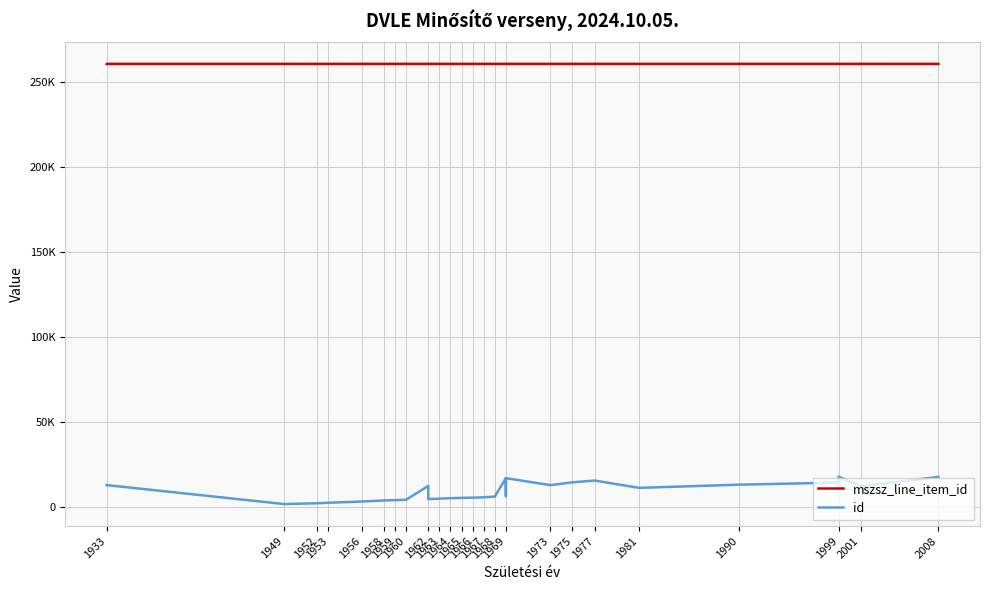

Reading left to right, transcribe all the data shown in this chart.

mszsz_line_item_id: 260901	260905	260905	260901	260905	260901	260904	260904	260901	260901	260904	260901	260904	260901	260906	260906	260900	260906	260900	260906	260900	260903	260906	260906	260906	260900	260906	260900	260906	260903	260900	260906	260903	260906	260906	260900	260903	260906	260900
id: 12775	12775	1599	2071	2373	3085	3085	3712	3907	4116	4116	12280	4533	4751	4751	5067	5240	5366	5564	6001	16861	16861	6254	16861	12745	14389	14389	15451	15451	11136	13018	13018	14239	14239	17765	12087	12087	12087	17612